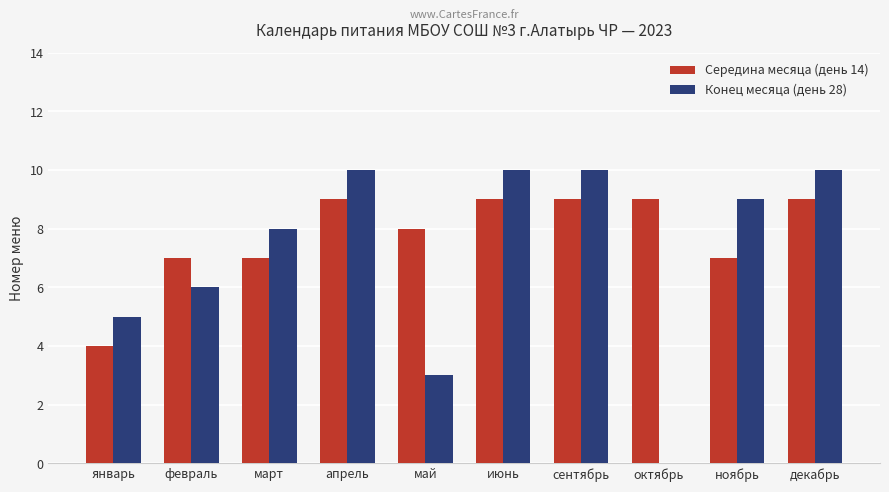

What is the total value across all series at март?

15